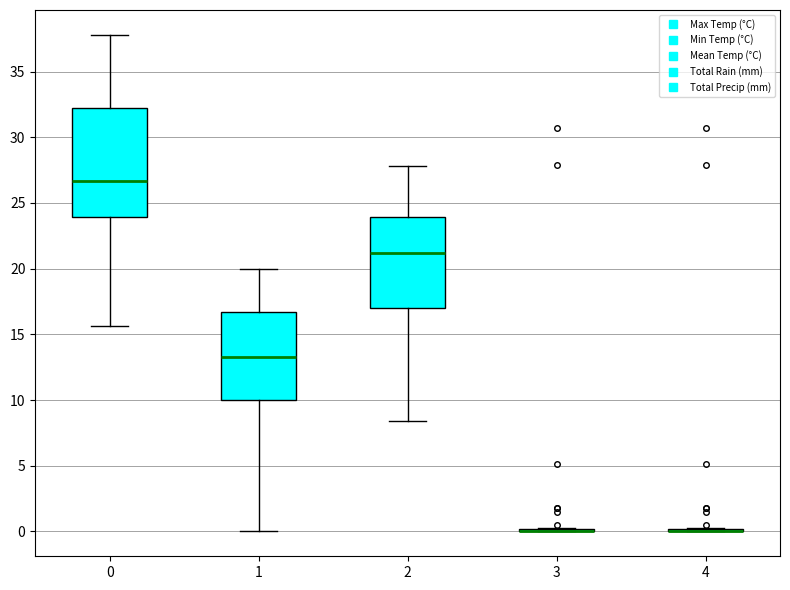

Where is the lower edge of the box at x = 0 on the y-axis? The values are not printed on the chart, so give them approximately, as read against the axis.

24.0